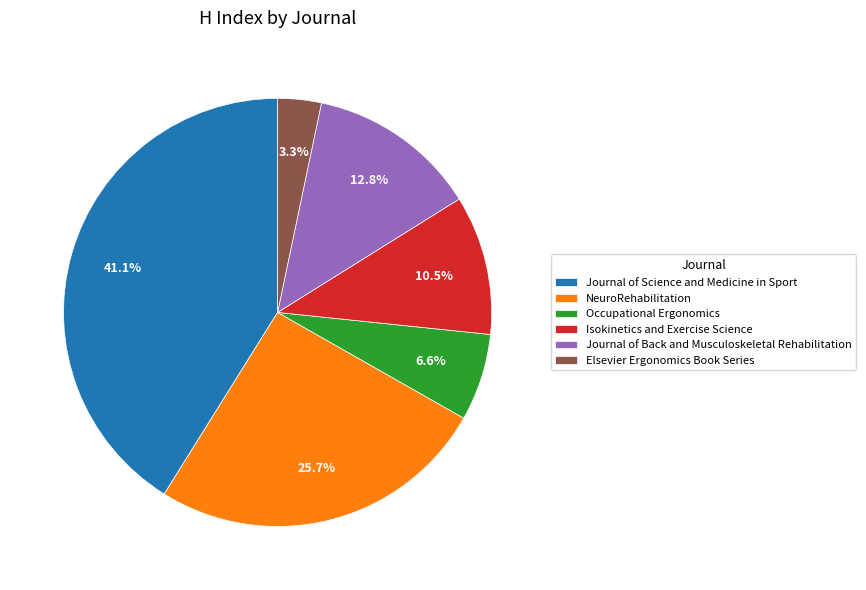

Which has a higher value, Elsevier Ergonomics Book Series or Isokinetics and Exercise Science?

Isokinetics and Exercise Science